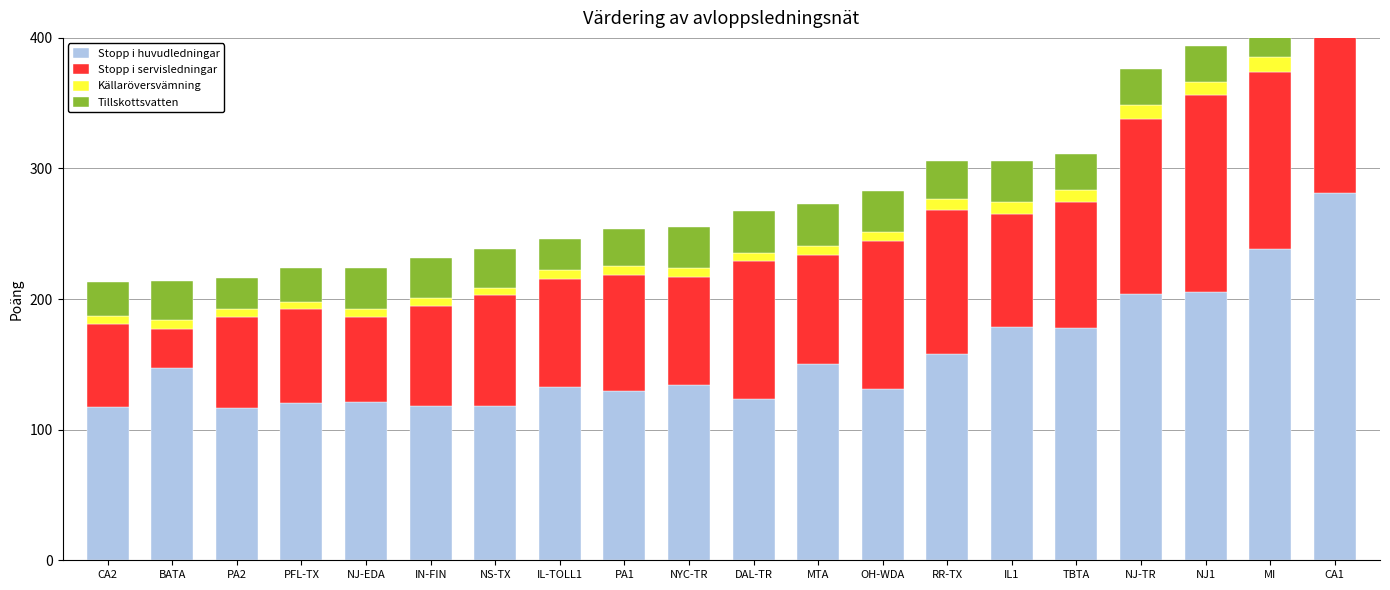

The value of Källaröversvämning at TBTA is 15.3. True or false?

False